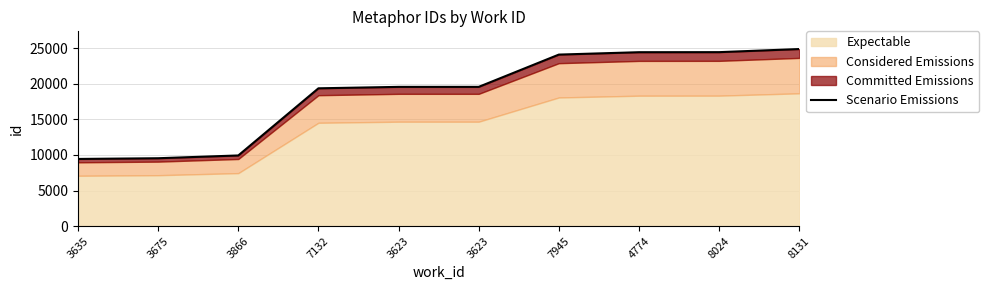

Between 8024 and 3675, which is larger?

8024